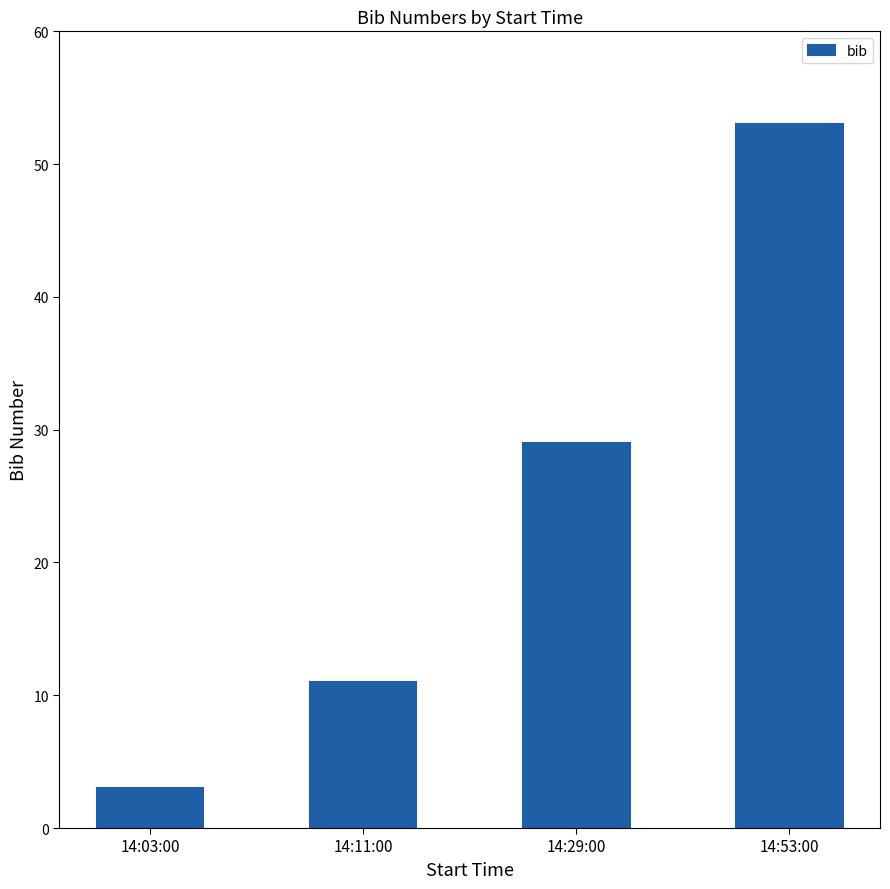

What is the label of the 2nd bar from the right?

14:29:00